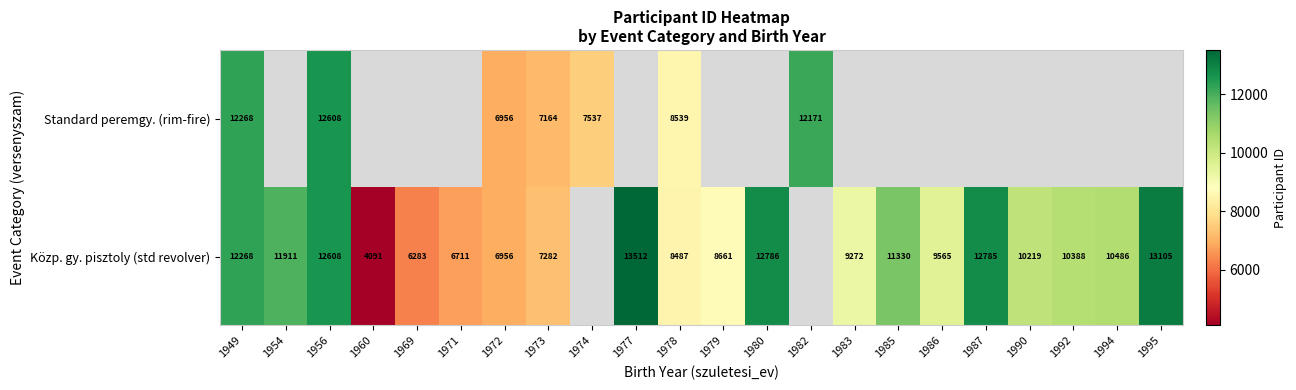

True or false: Standard peremgy. (rim-fire) has a value of 4802 at 1978.

False